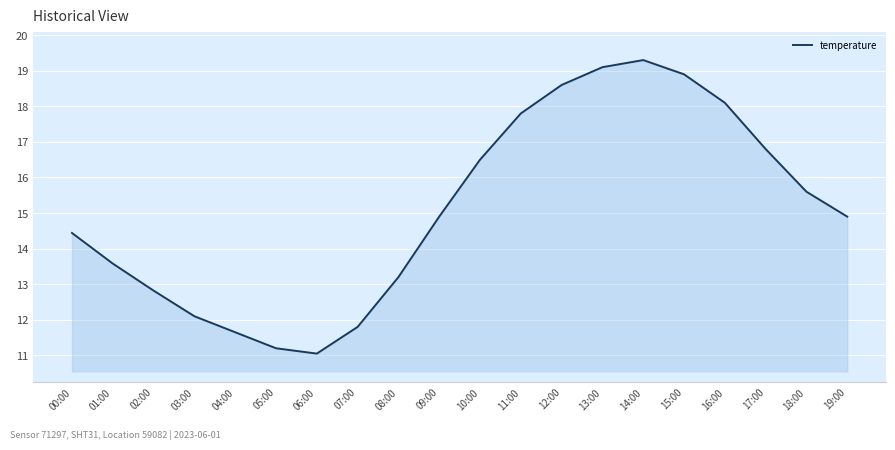

What is the minimum value shown in the chart?

11.1